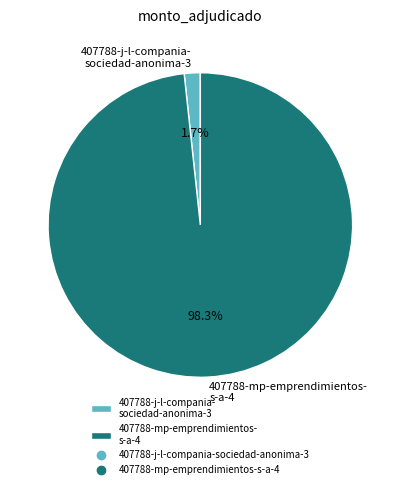

Which slice is the smallest?

407788-j-l-compania- sociedad-anonima-3